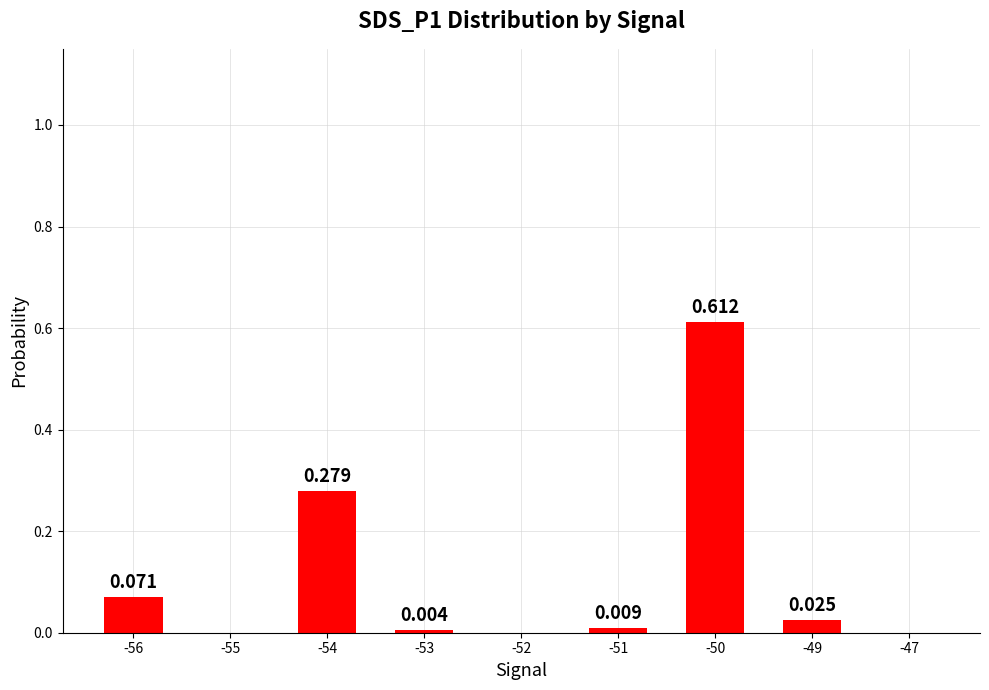

Read the value at -50.

0.6